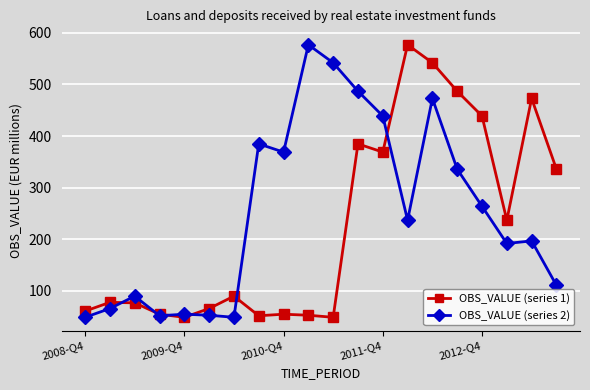

Which series has the largest total across all categories?

OBS_VALUE (series 2)